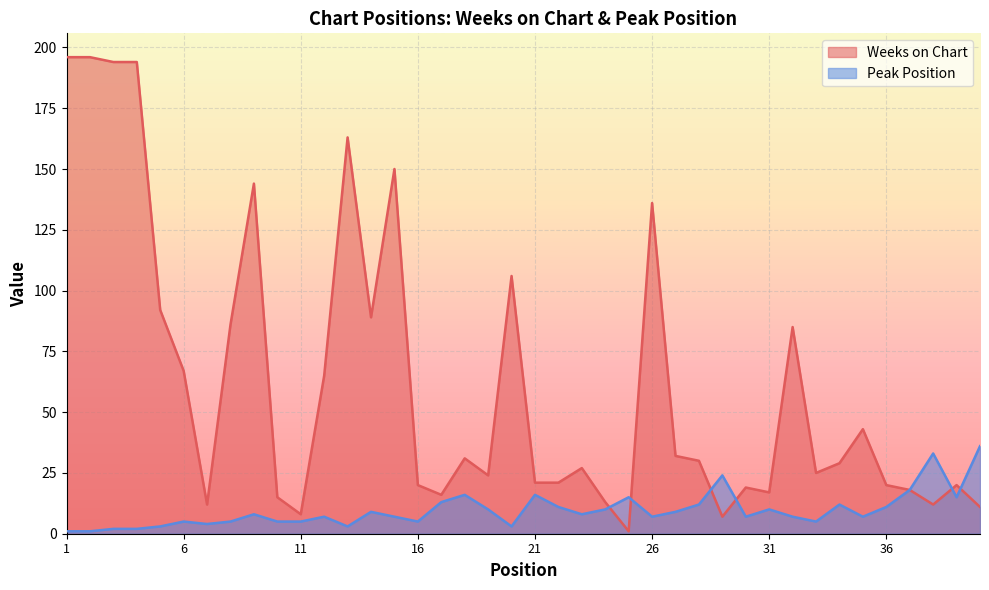

Rank the series by their maximum value, from highest to lowest.

Weeks on Chart, Peak Position